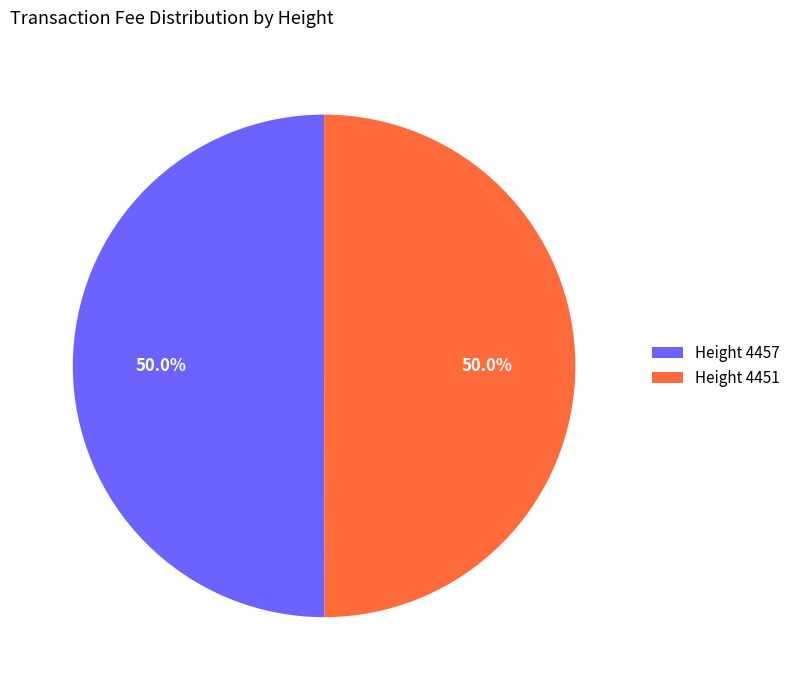

Approximately how many times larger is the value at Height 4451 compared to Height 4457?

1.0